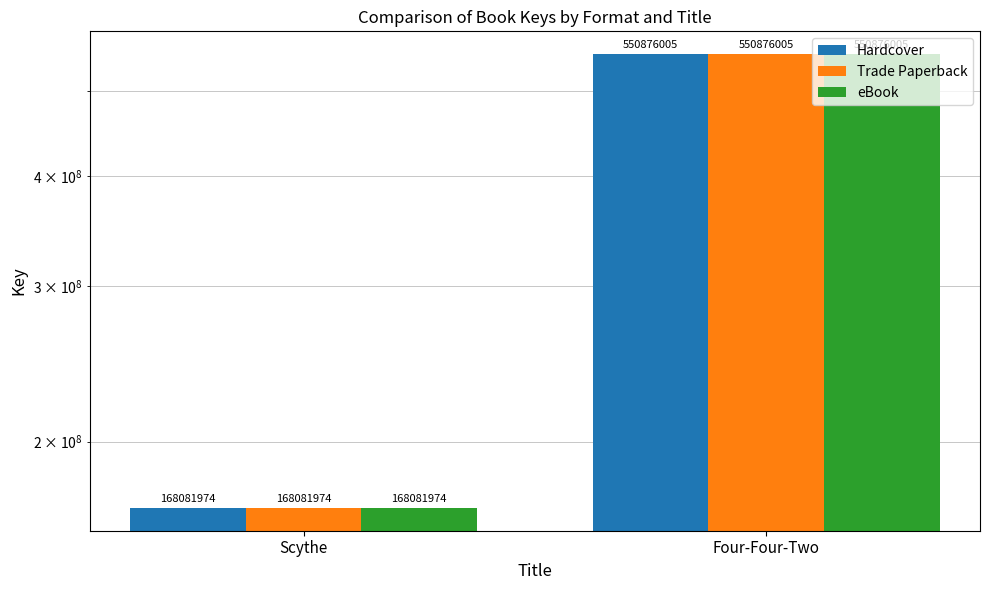

What is the label of the 1st bar from the left?

Scythe